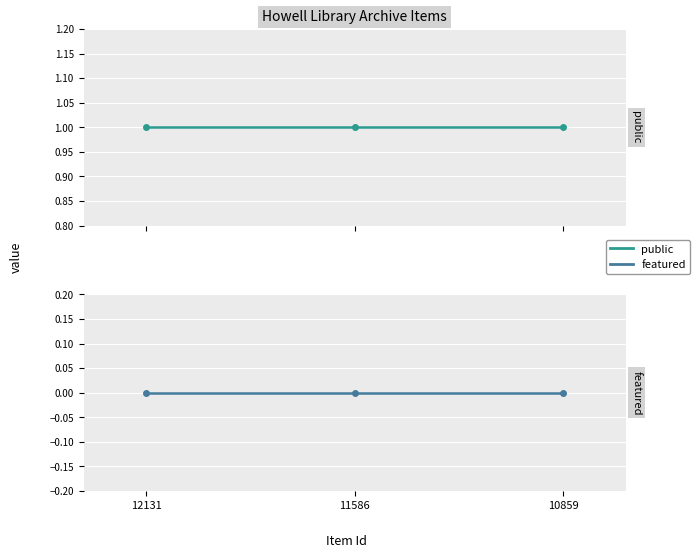

Which category has the lowest value across all series?

12131